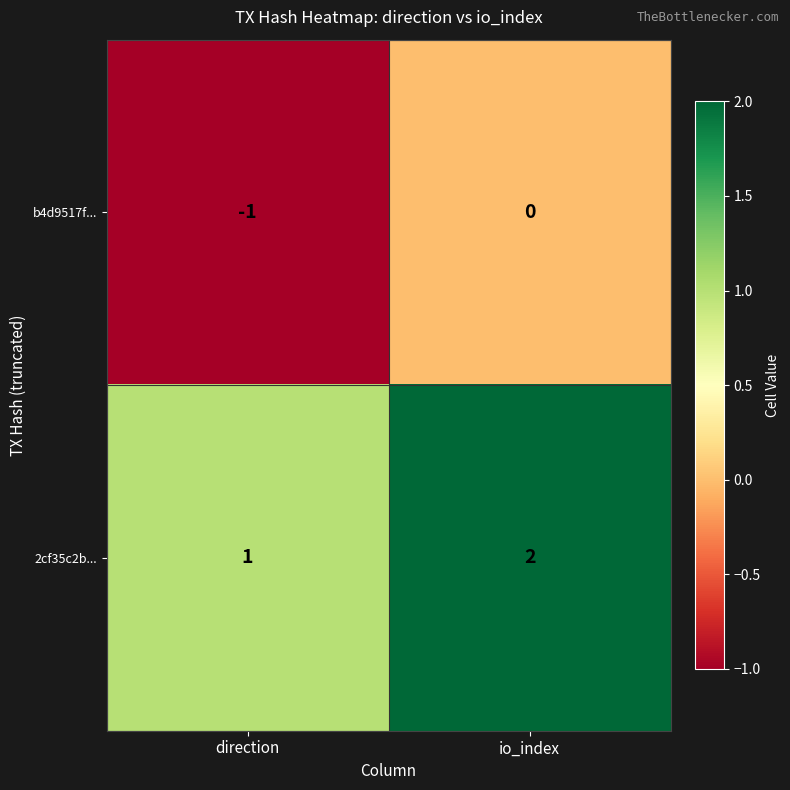

Where is b4d9517f... nearest to the value 0?

io_index